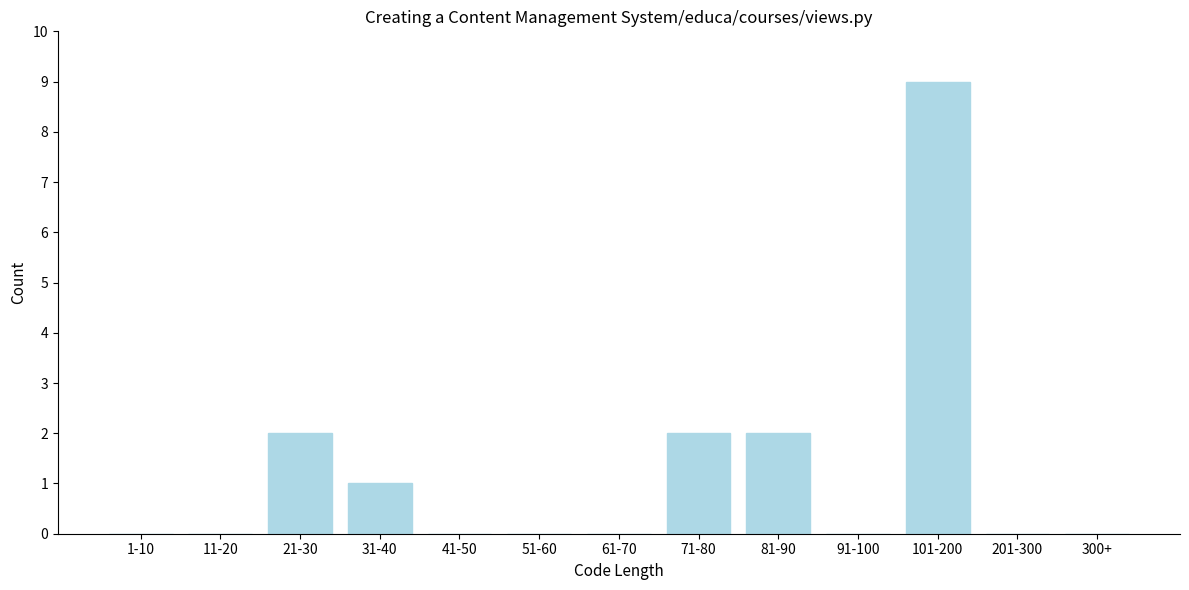

Reading right to left, list all the values displayed in this chart.

300+=0	201-300=0	101-200=9	91-100=0	81-90=2	71-80=2	61-70=0	51-60=0	41-50=0	31-40=1	21-30=2	11-20=0	1-10=0